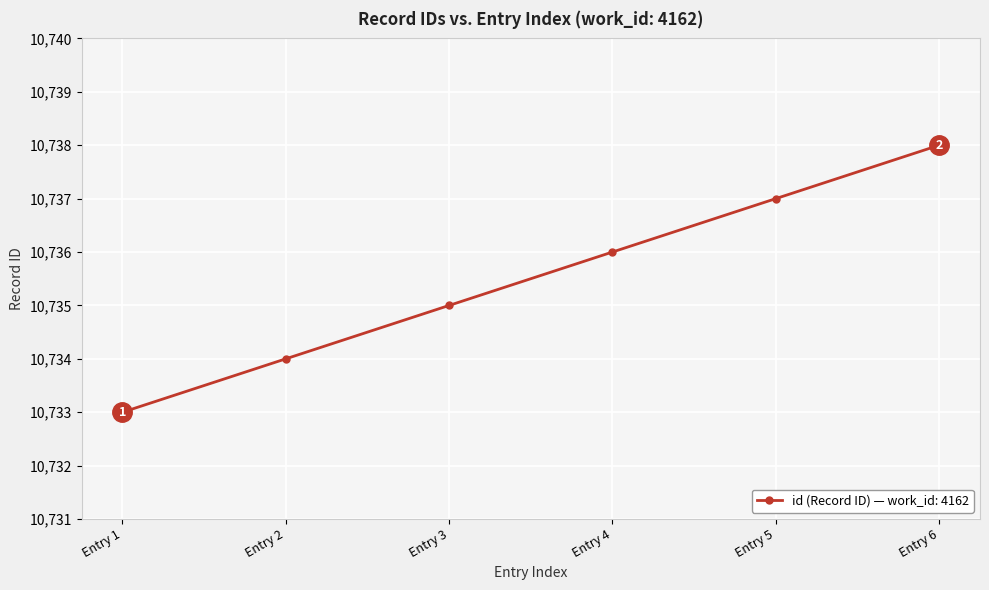

Which has a higher value, Entry 1 or Entry 5?

Entry 5